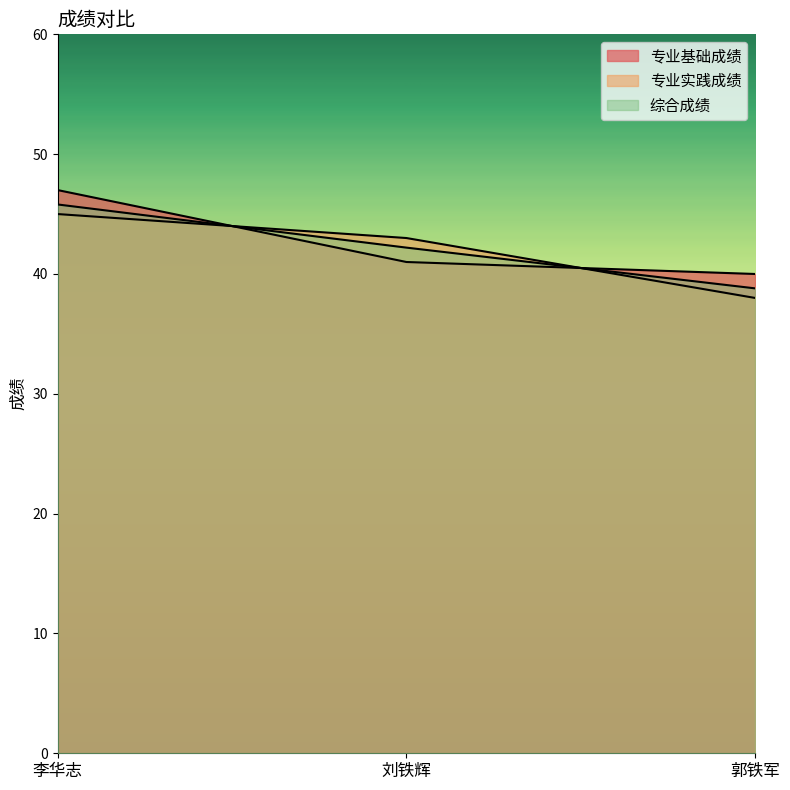

What is the difference between the 专业基础成绩 values at 刘铁辉 and 郭铁军?

1.0